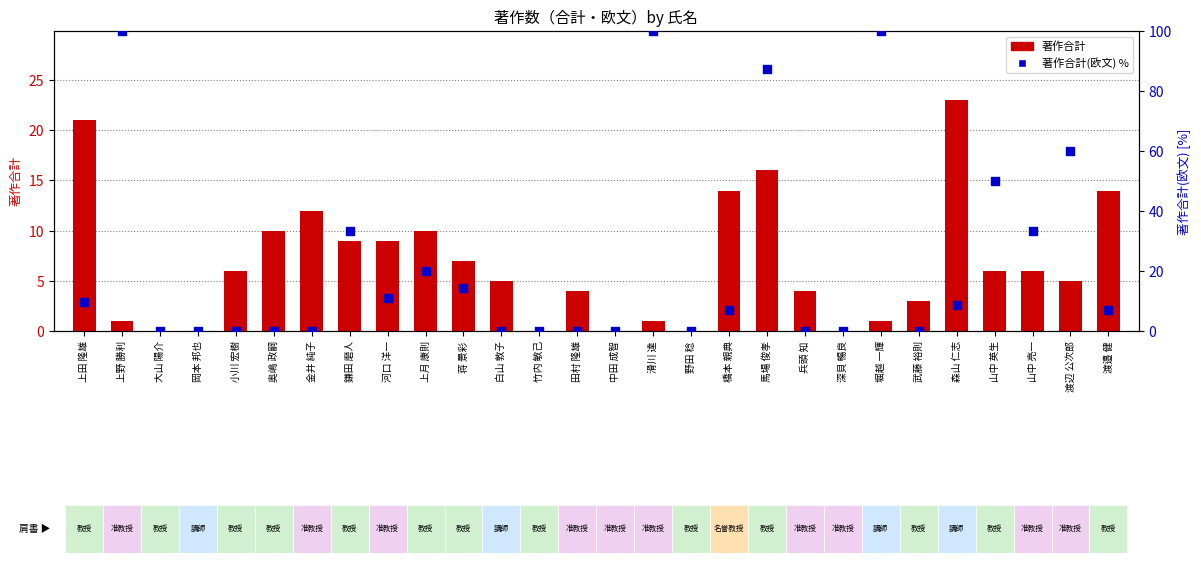

Which series has the largest total across all categories?

著作合計(欧文) %